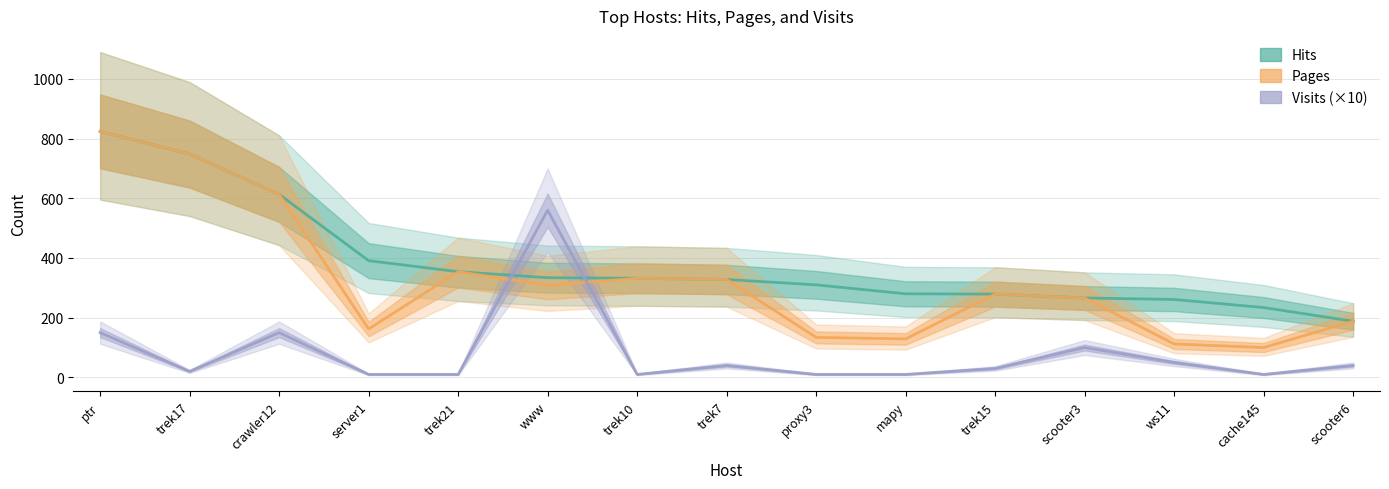

True or false: Hits has more than 1 points higher than both neighbors.

False